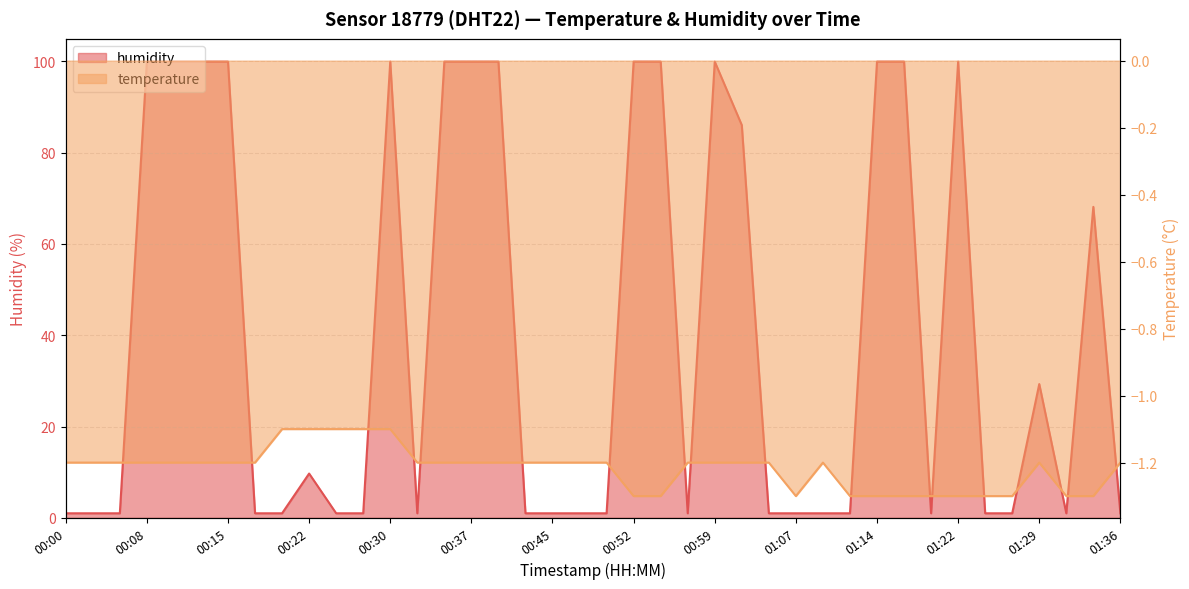

What is the smallest value displayed?

-1.3